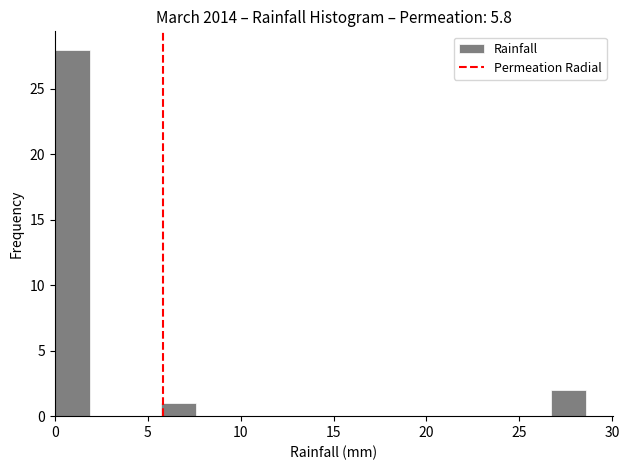

Read against the x-axis, roughly where is the centre of the tallest bar?

1.0